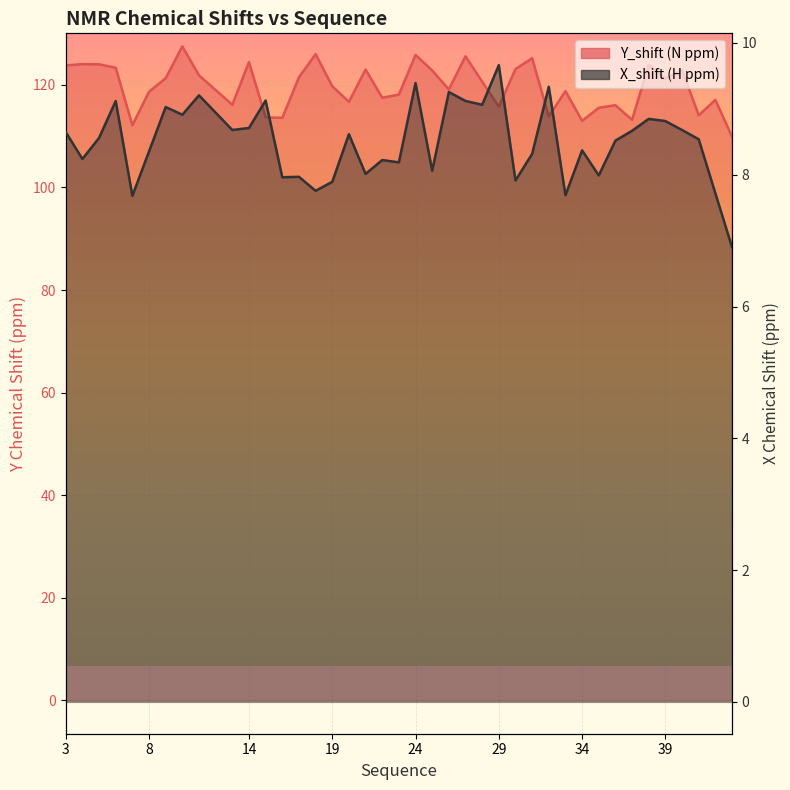

True or false: X_shift has more than 1 interior local peaks.

True